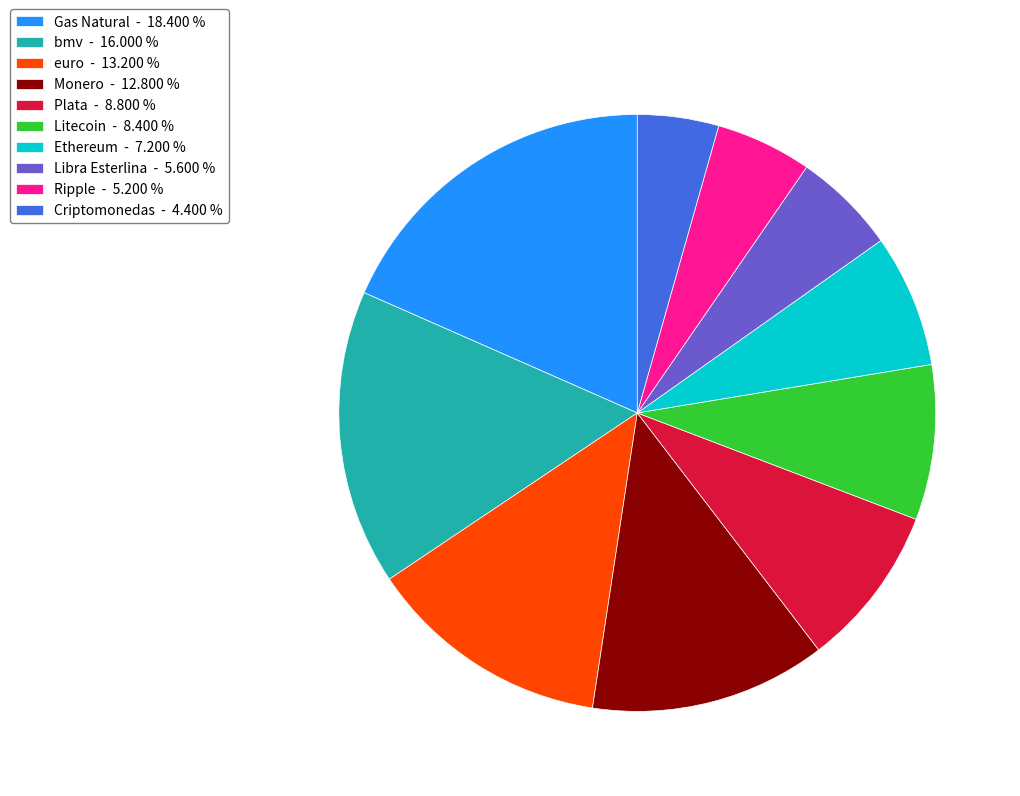

Does any single category account for the majority?

No